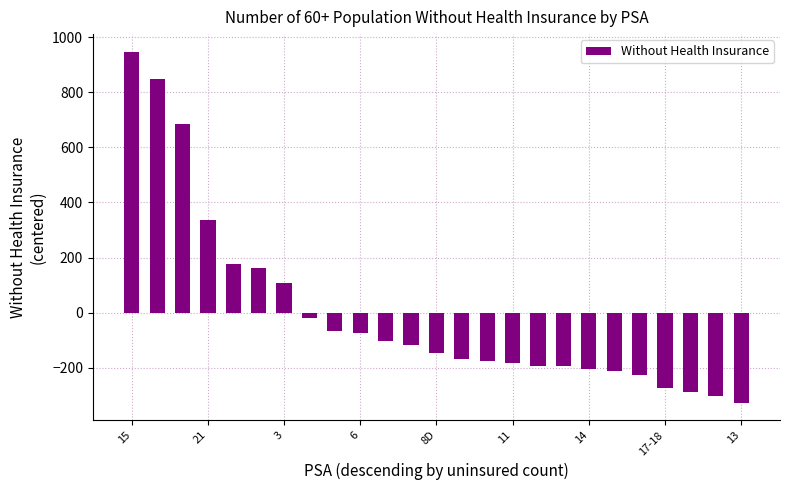

What is the value of the 12th bar from the left?

-116.8